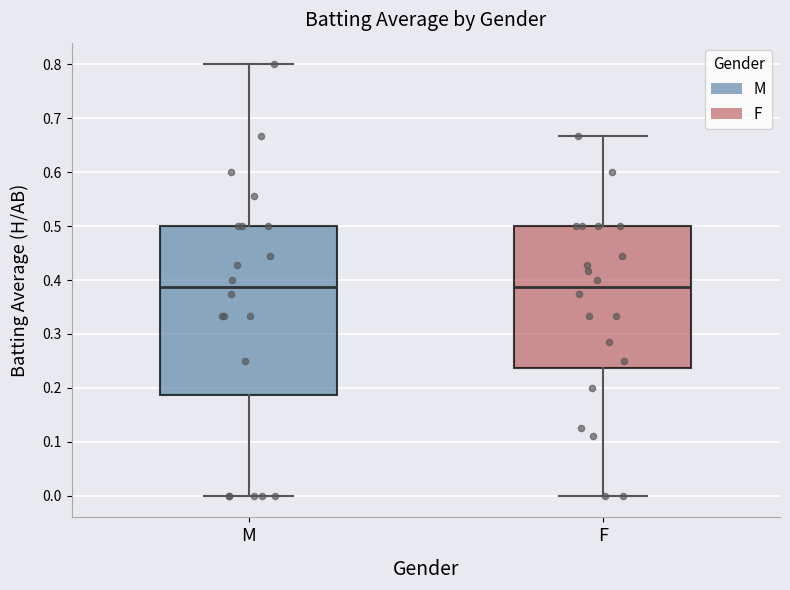

Comparing the boxes themselves (not the whiskers), which one is the tallest?

M